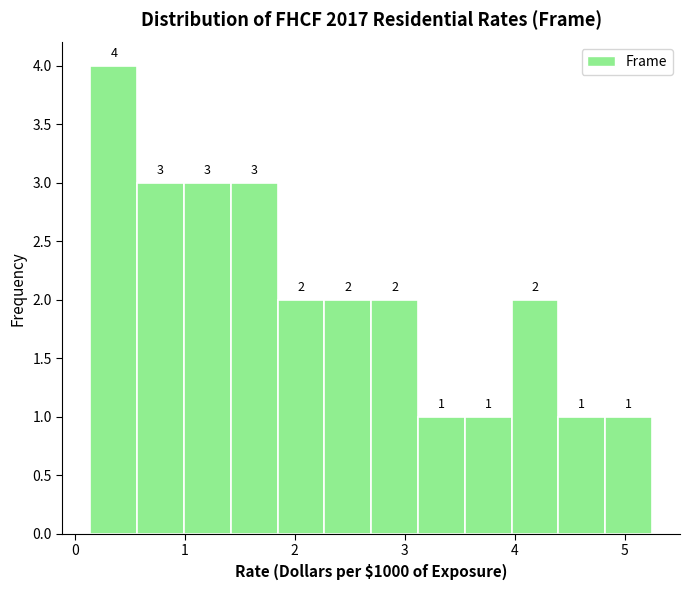

Which range on the x-axis has the tallest bar?

0.1 to 0.6